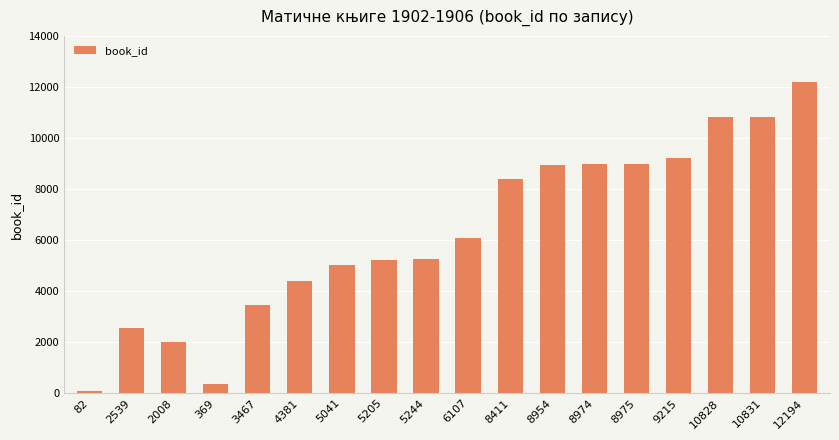

The chart shows a value of 15804 at 10831. True or false?

False